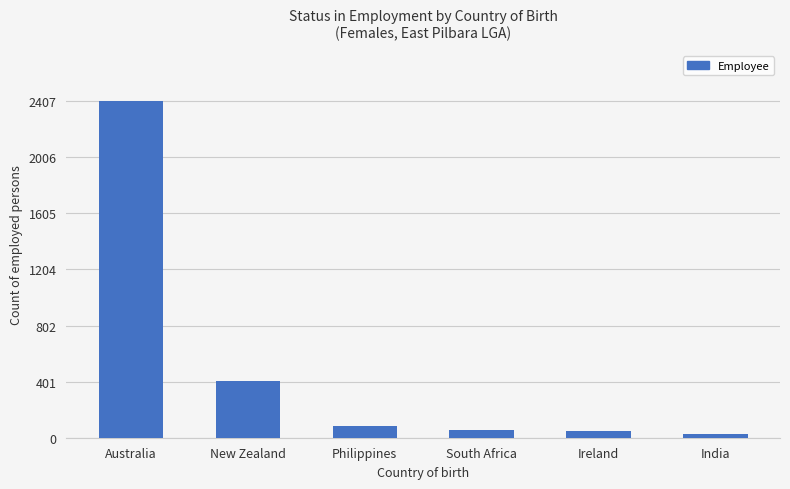

Between India and Philippines, which is larger?

Philippines